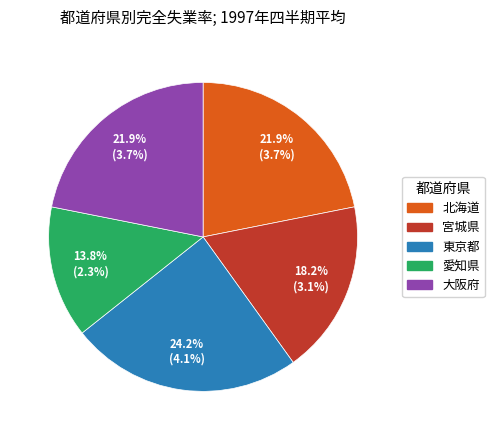

Which slice is the largest?

東京都